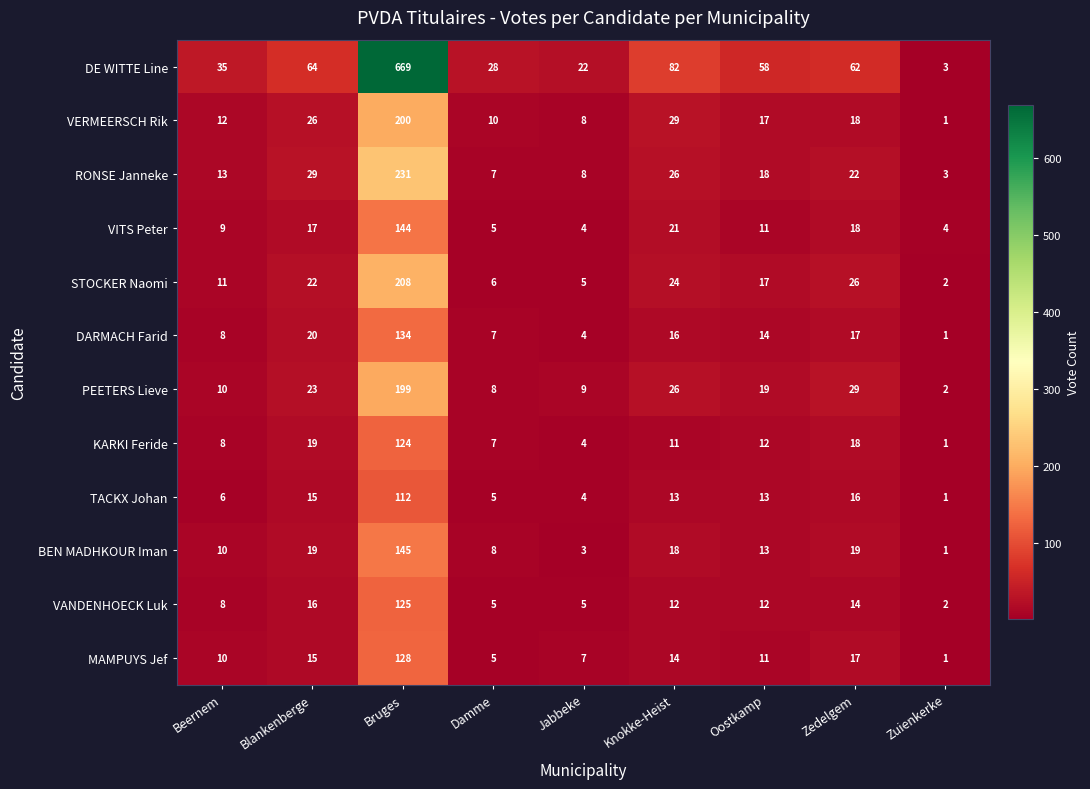

The STOCKER Naomi series shows 2 at Zuienkerke. True or false?

True